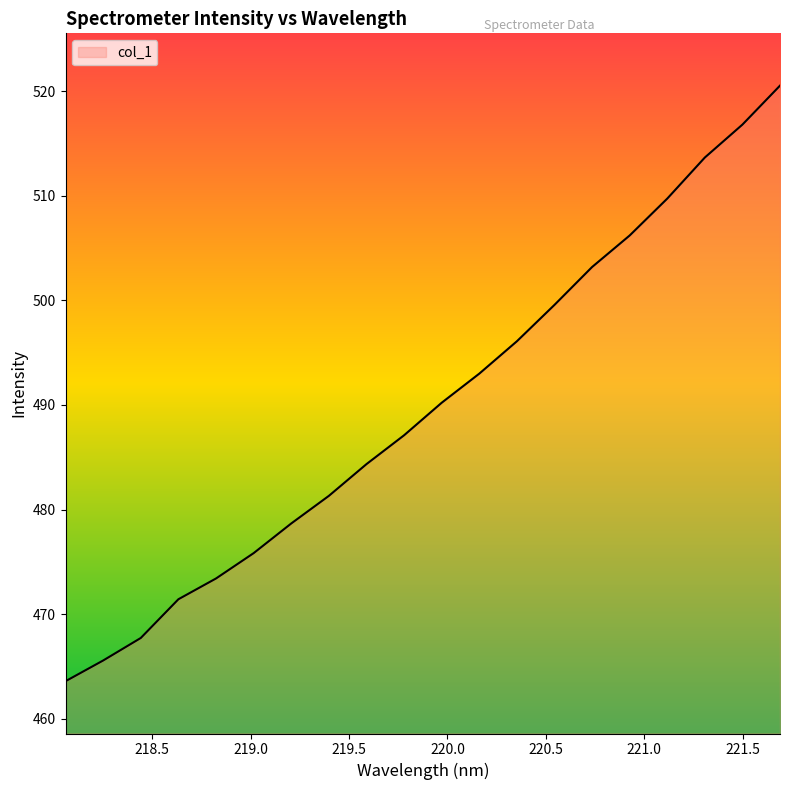

Count the number of values greater than 490.

10